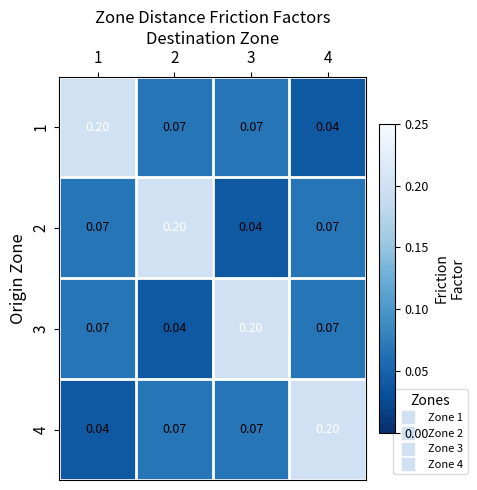

Is the value of 3 at 3 greater than the value of 2 at 4?

Yes